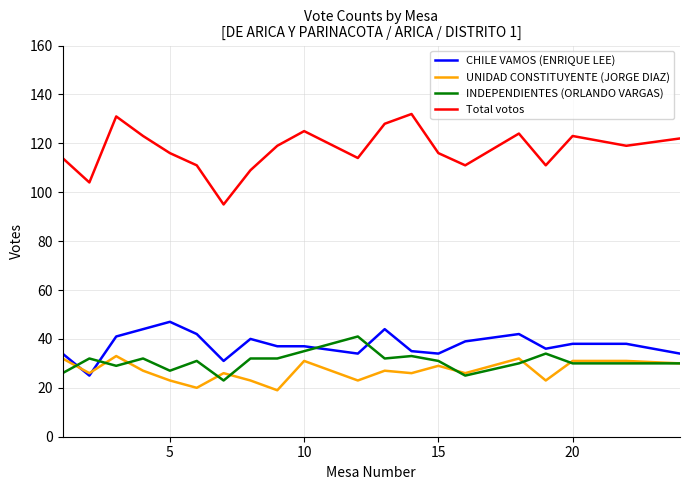

True or false: CHILE VAMOS (ENRIQUE LEE) and Total votos intersect in this chart.

False